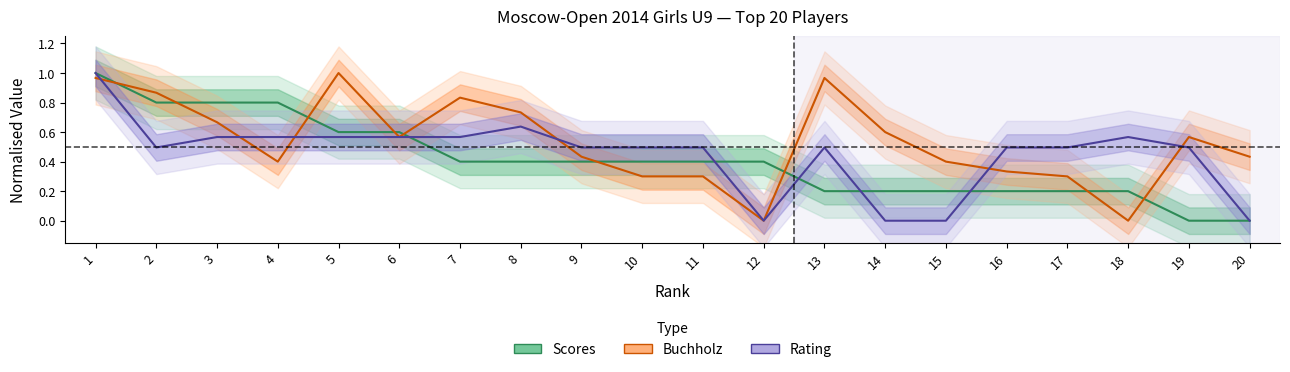

How many interior local valleys does the Rating (line) series have?

2